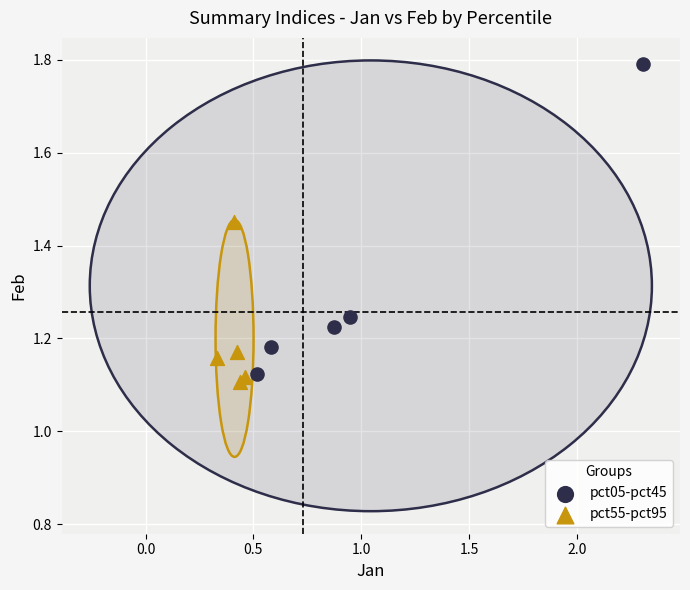

Which series reaches the minimum Y coordinate?

pct55-pct95